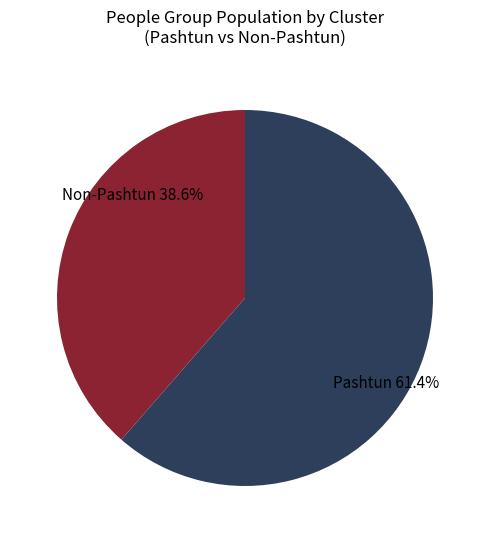

Which has a higher value, Pashtun or Non-Pashtun?

Pashtun